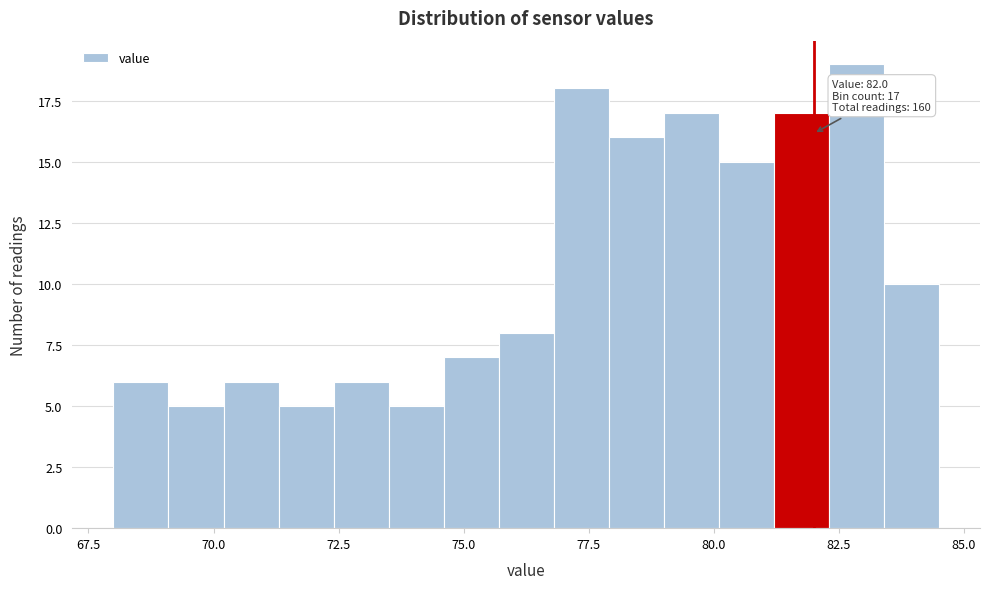

Read against the x-axis, roughly where is the centre of the tallest bar?

83.0